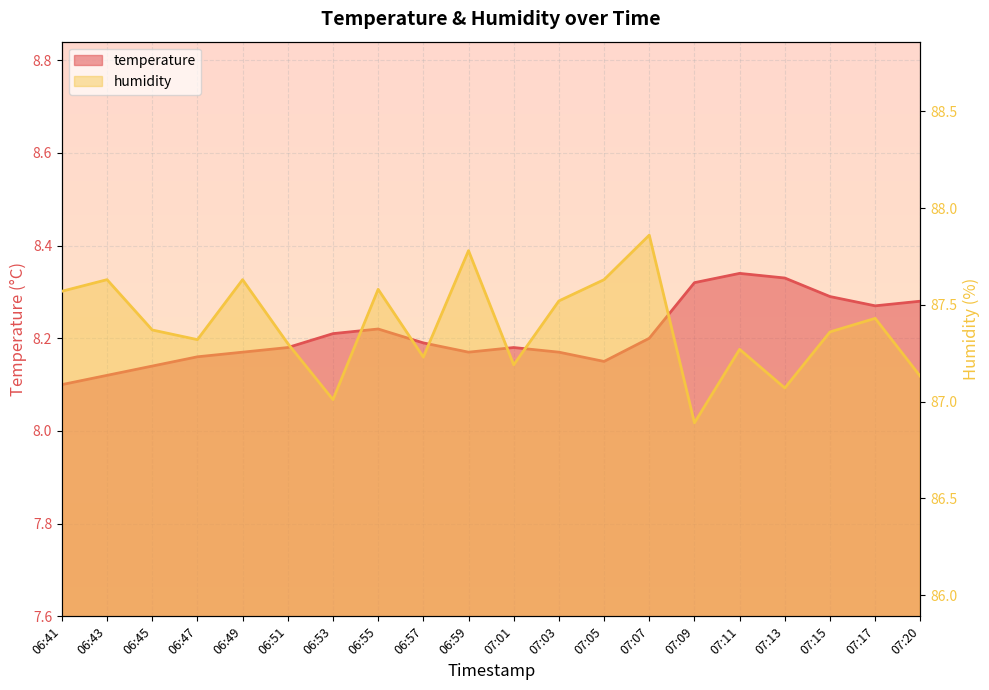

What is the label of the 6th point from the right?

07:09